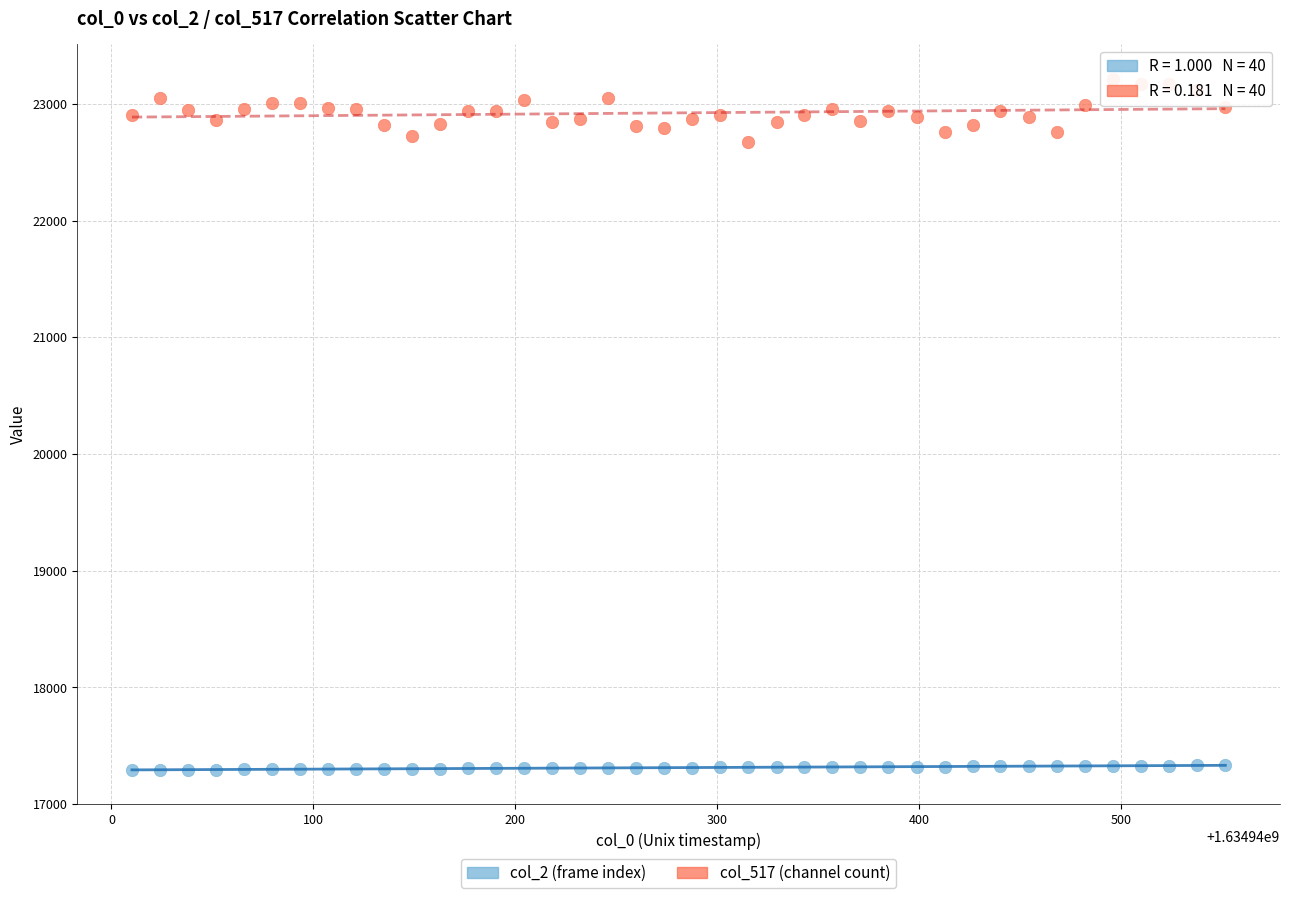

Across all data points, what is the range of Y values (max minus min)?

5920